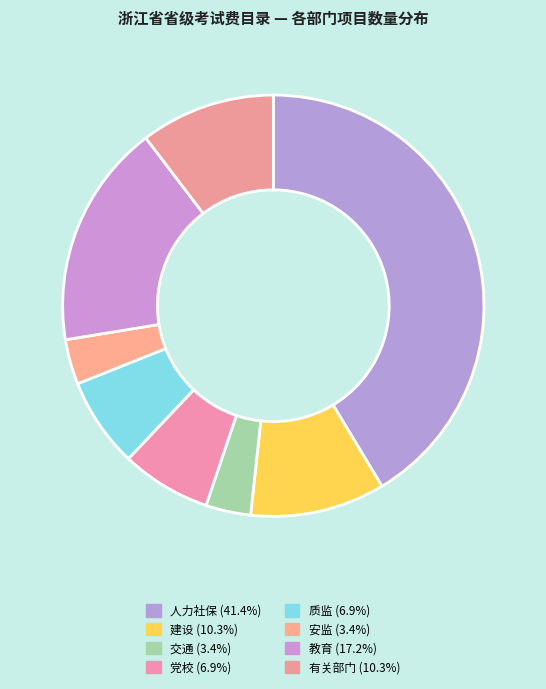

Rank the categories by value from highest to lowest.

人力社保, 教育, 建设, 有关部门, 党校, 质监, 交通, 安监